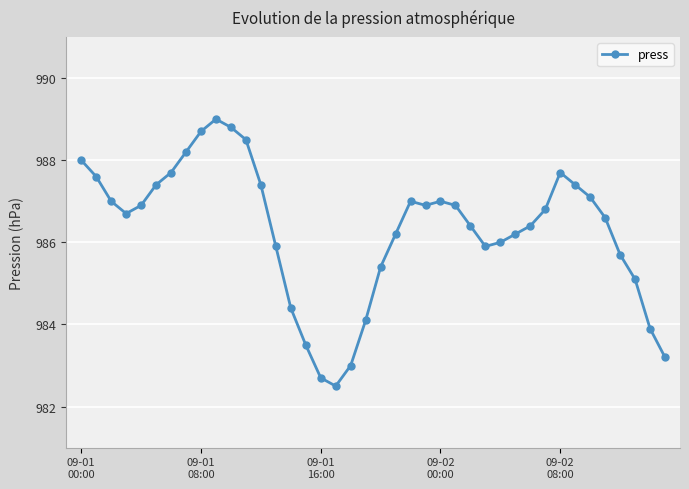

What is the value of the 29th point from the left?

986.0